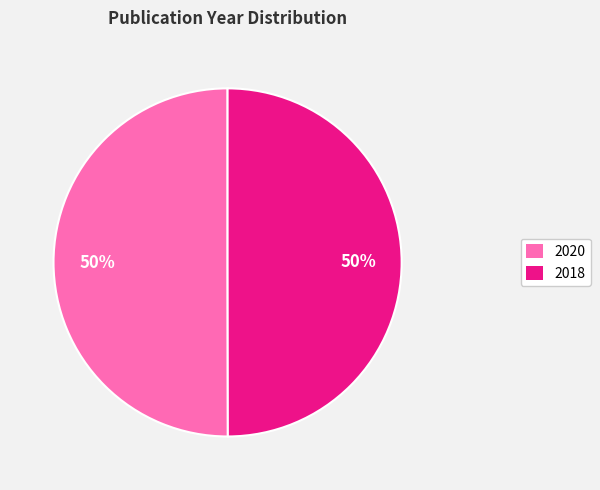

Combined, do 2020 and 2018 account for over 50%?

Yes